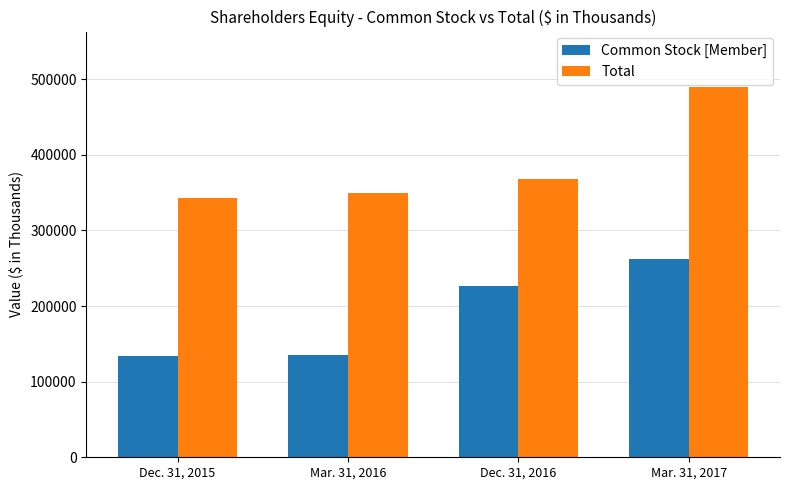

What is the highest value of the Total series?

489461